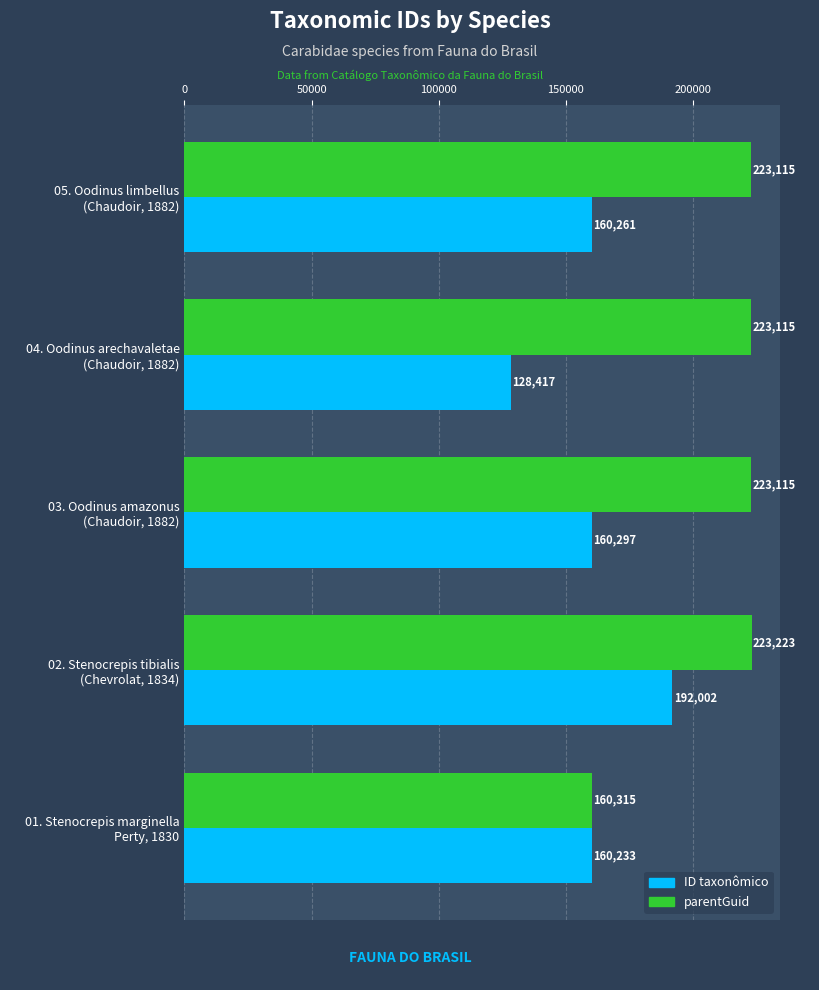

What is the minimum value for parentGuid?

160315